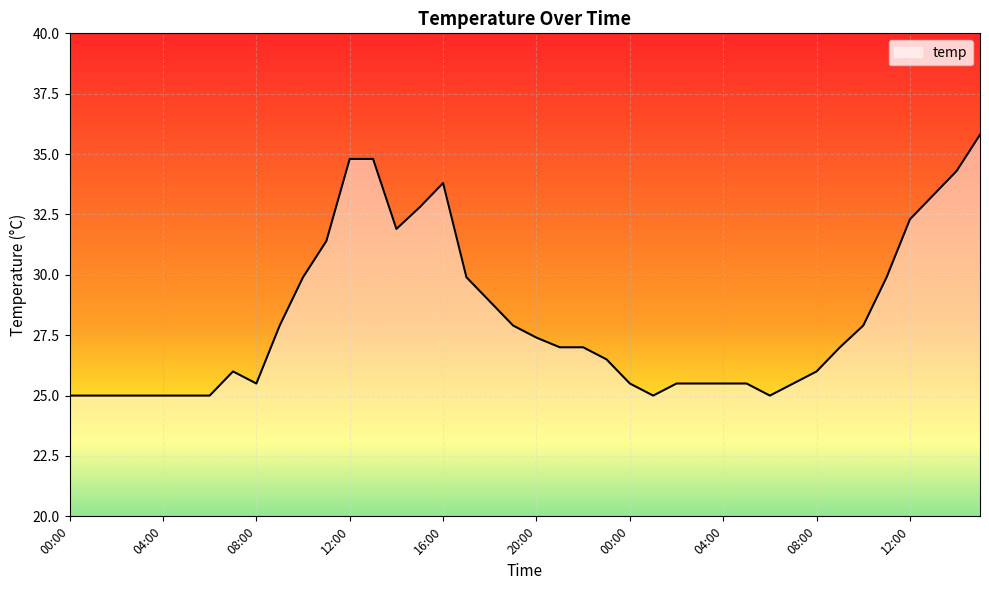

What is the maximum value shown in the chart?

35.8